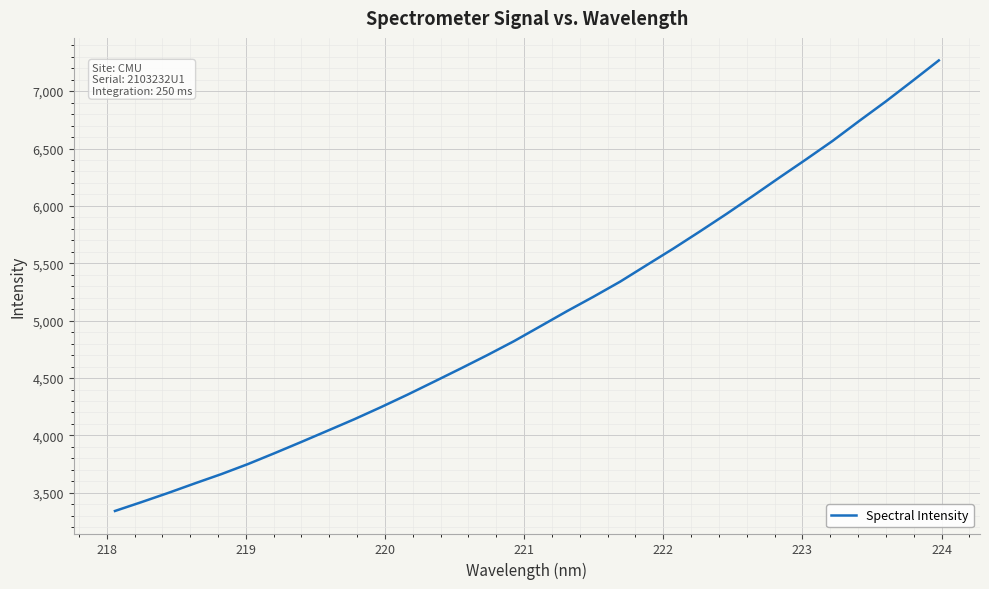

What is the greatest value displayed?

7267.5